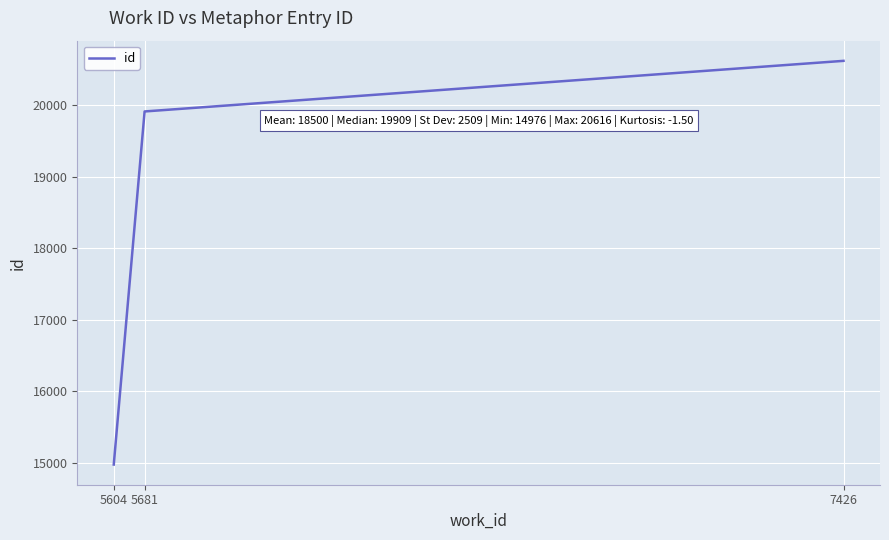

What is the approximate value at 5604?

14976